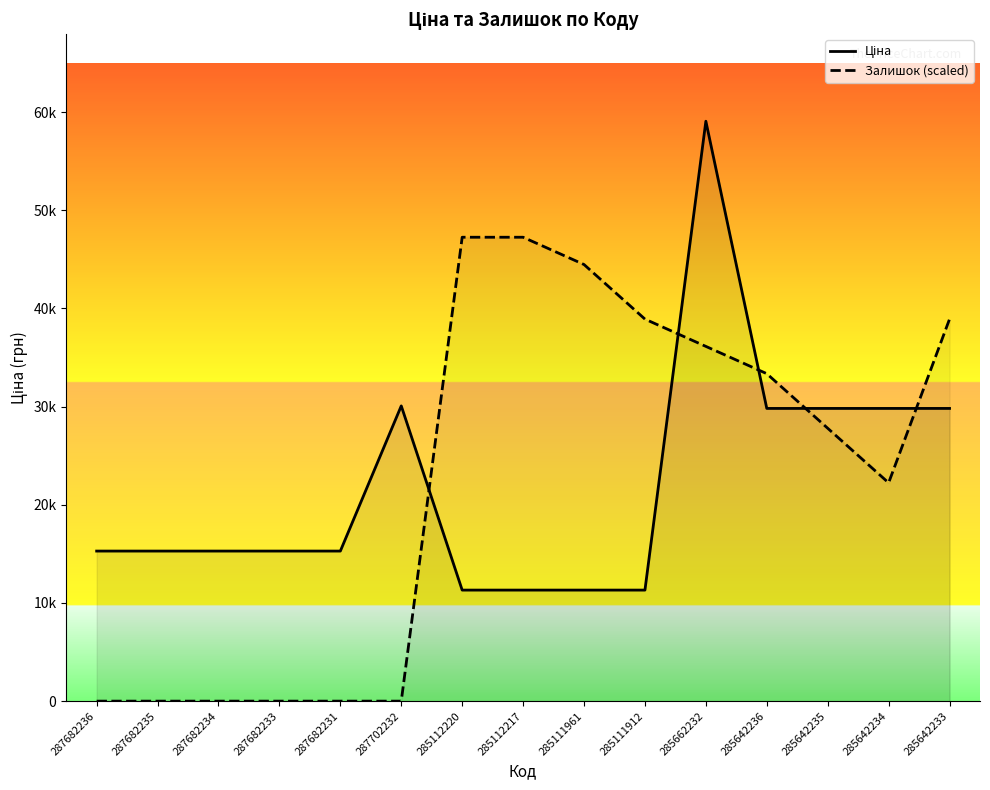

The value of Залишок (scaled) at 285642234 is 15445.8. True or false?

False